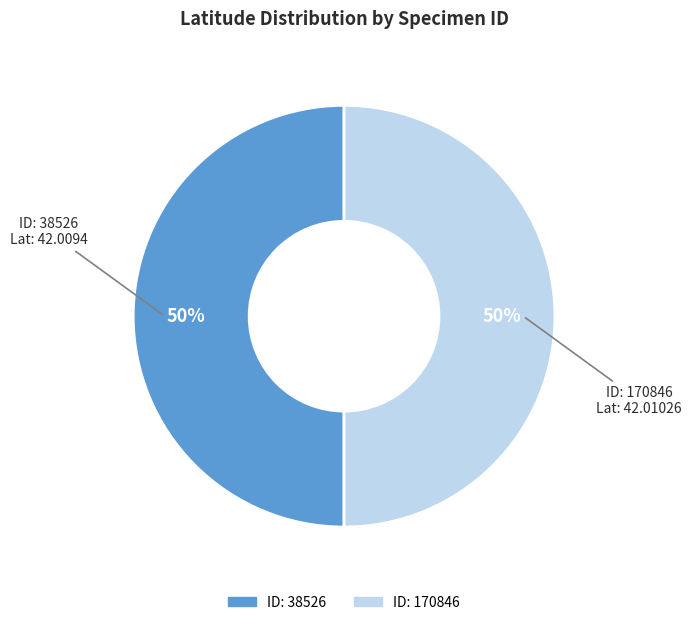

How many segments does this pie chart have?

2